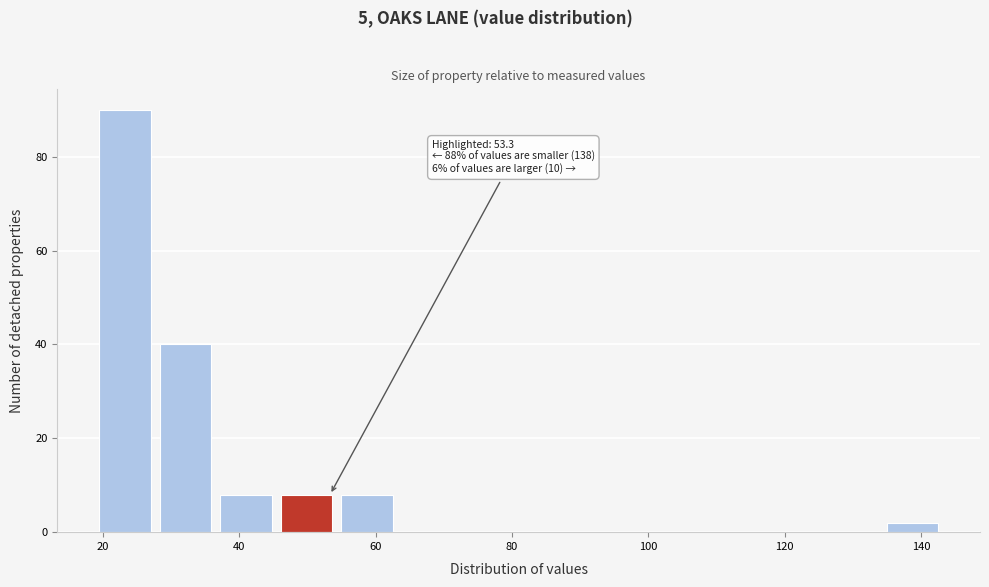

Which range on the x-axis has the tallest bar?

20 to 28